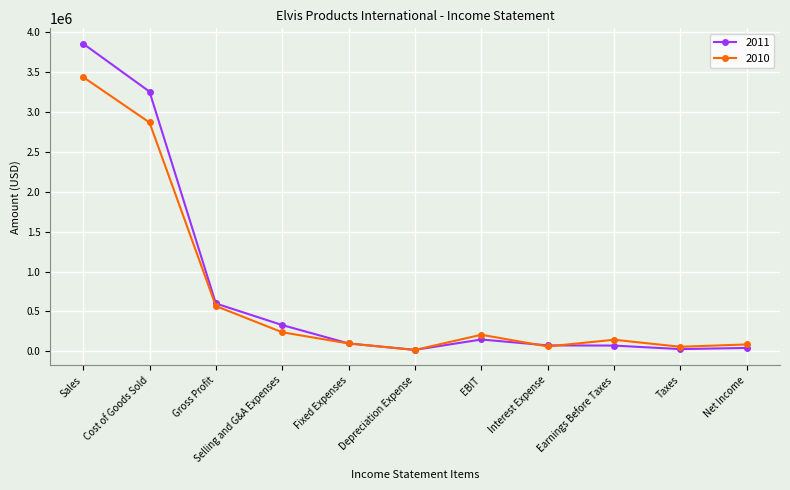

True or false: 2010 has more than 2 interior local peaks.

False